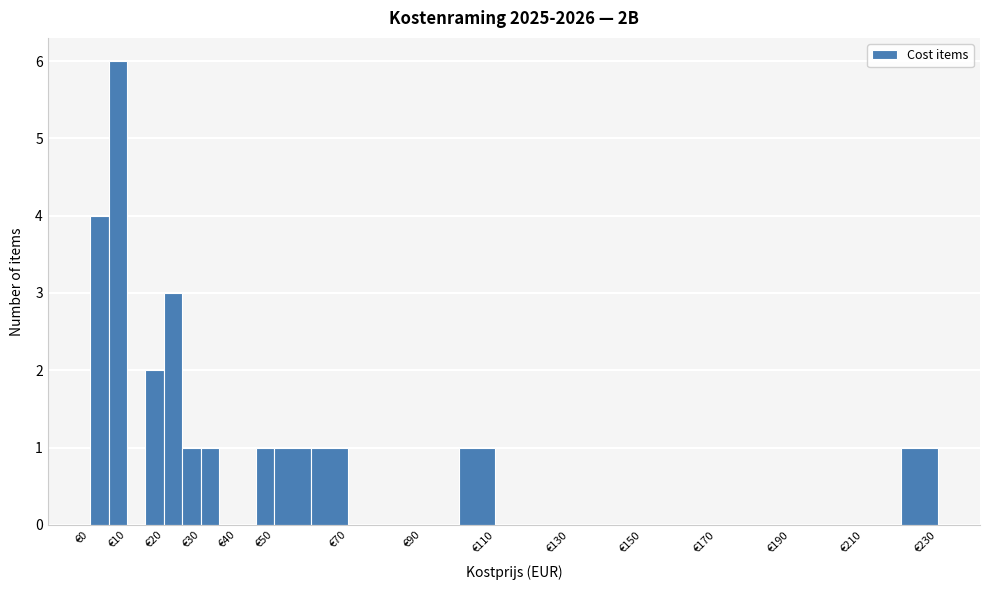

Reading left to right, transcribe this chart: for each bar, give the range it covers on the x-axis and its height. The values are not printed on the chart, so give them approximately, as read against the axis.

0 to 5: 4
5 to 10: 6
10 to 15: 0
15 to 20: 2
20 to 25: 3
25 to 30: 1
30 to 35: 1
35 to 40: 0
40 to 45: 0
45 to 50: 1
50 to 60: 1
60 to 70: 1
70 to 80: 0
80 to 90: 0
90 to 100: 0
100 to 110: 1
110 to 120: 0
120 to 130: 0
130 to 140: 0
140 to 150: 0
150 to 160: 0
160 to 170: 0
170 to 180: 0
180 to 190: 0
190 to 200: 0
200 to 210: 0
210 to 220: 0
220 to 230: 1